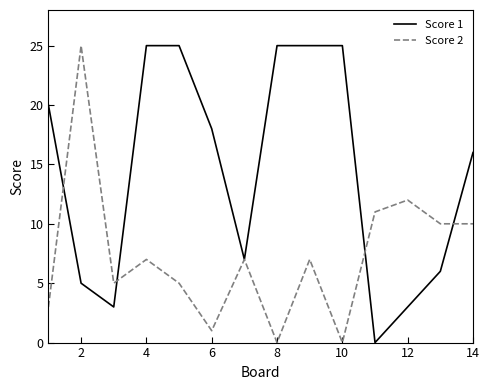

Count the number of data series in this chart.

2